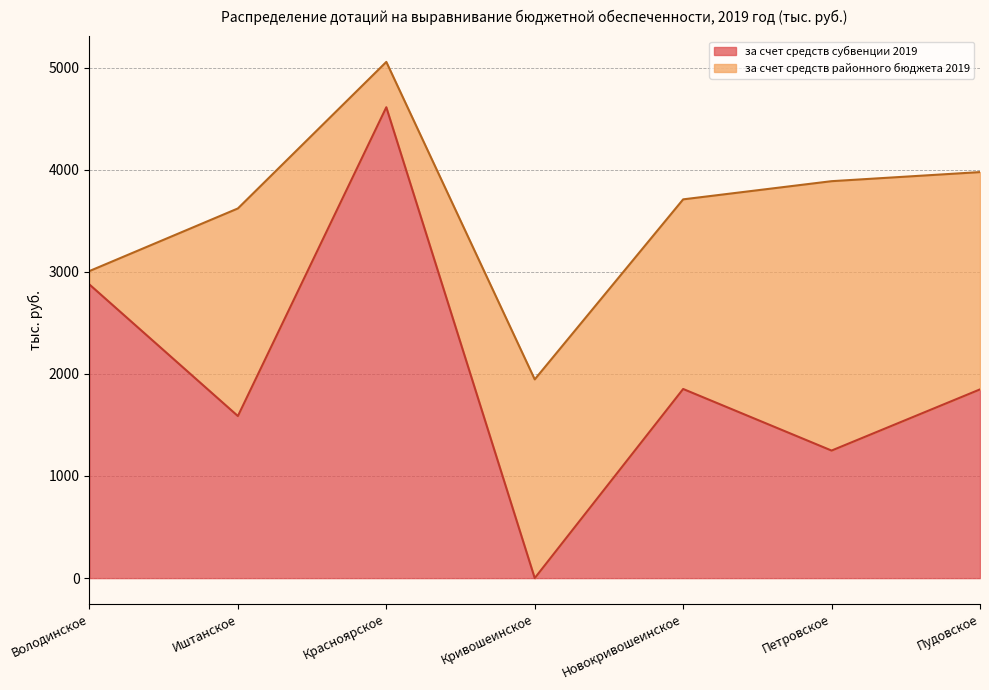

Between Иштанское and Красноярское, which is larger?

Красноярское